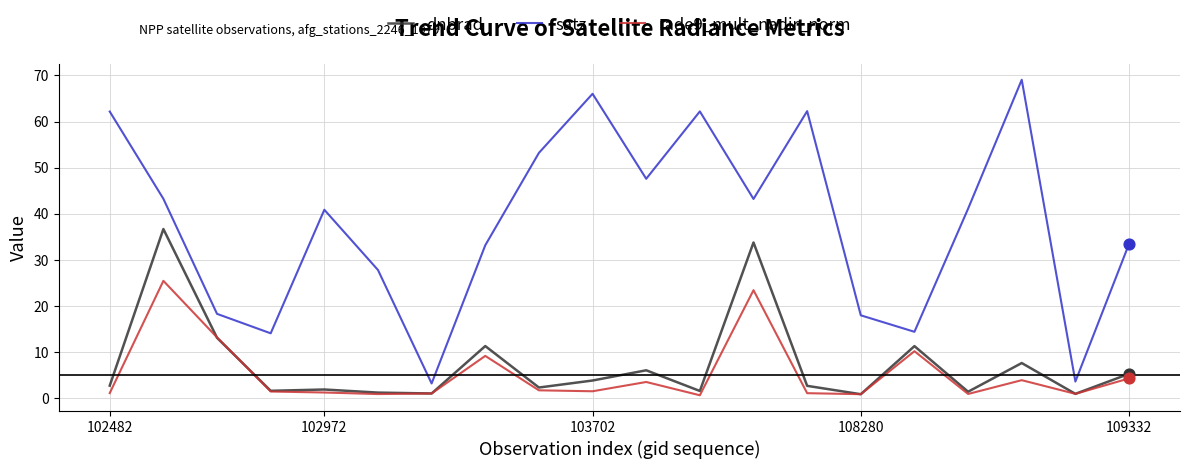

True or false: rade9_mult_nadir_norm and satz cross at least once.

False